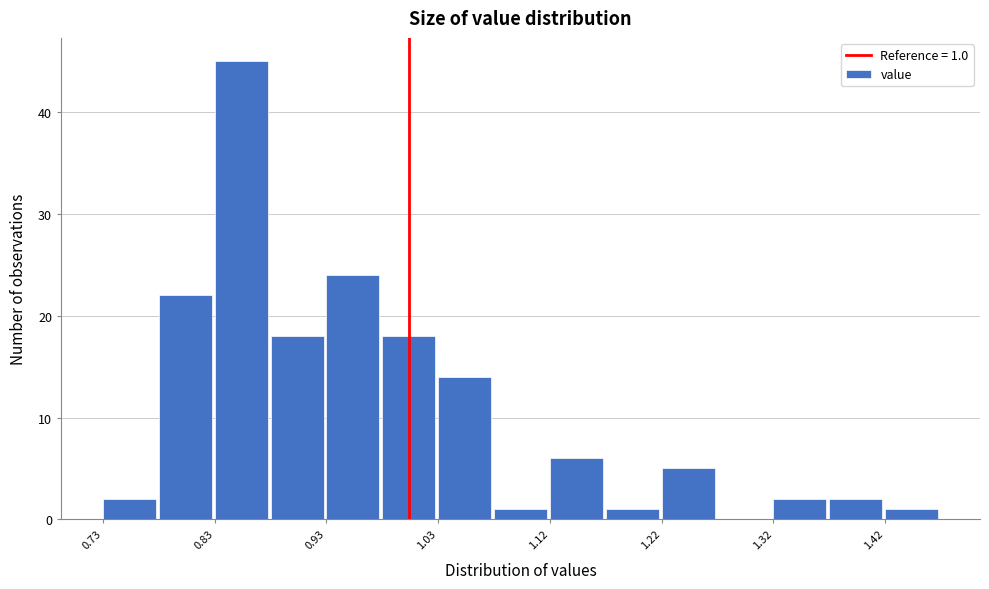

Which range on the x-axis has the tallest bar?

0.83 to 0.88